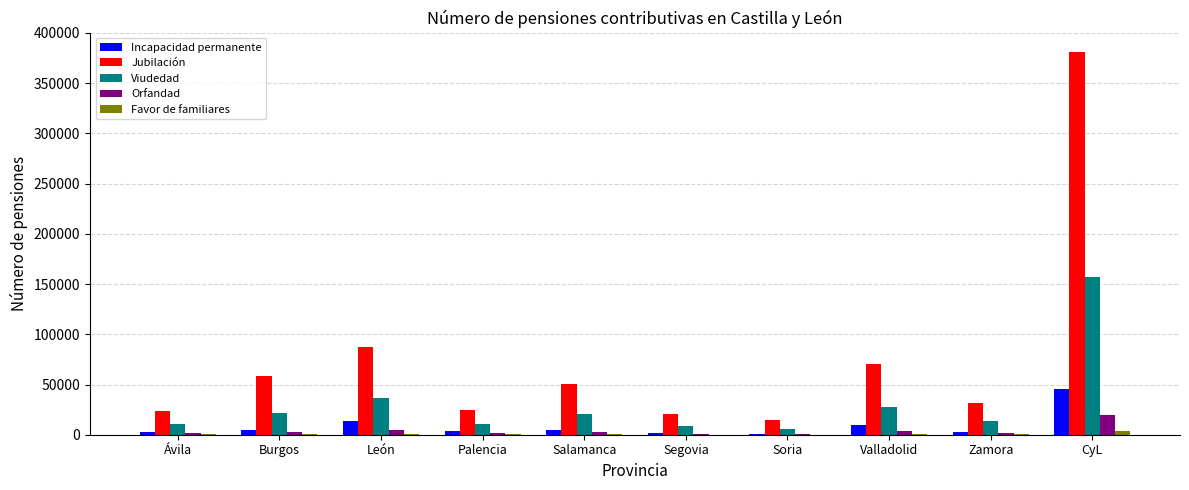

Which series has the largest total across all categories?

Jubilación